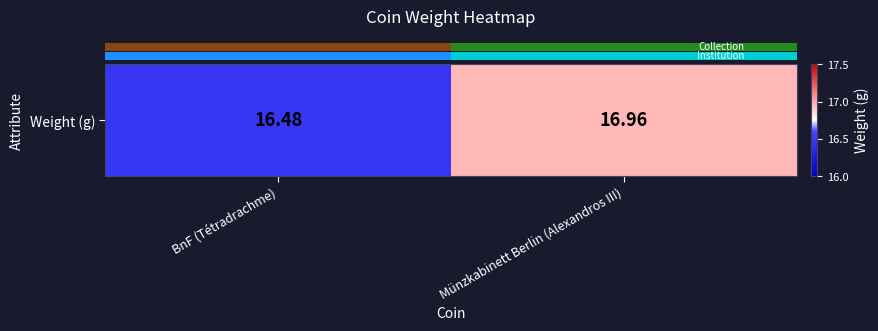

What is the sum of the values at BnF (Tétradrachme) and Münzkabinett Berlin (Alexandros III)?

33.4